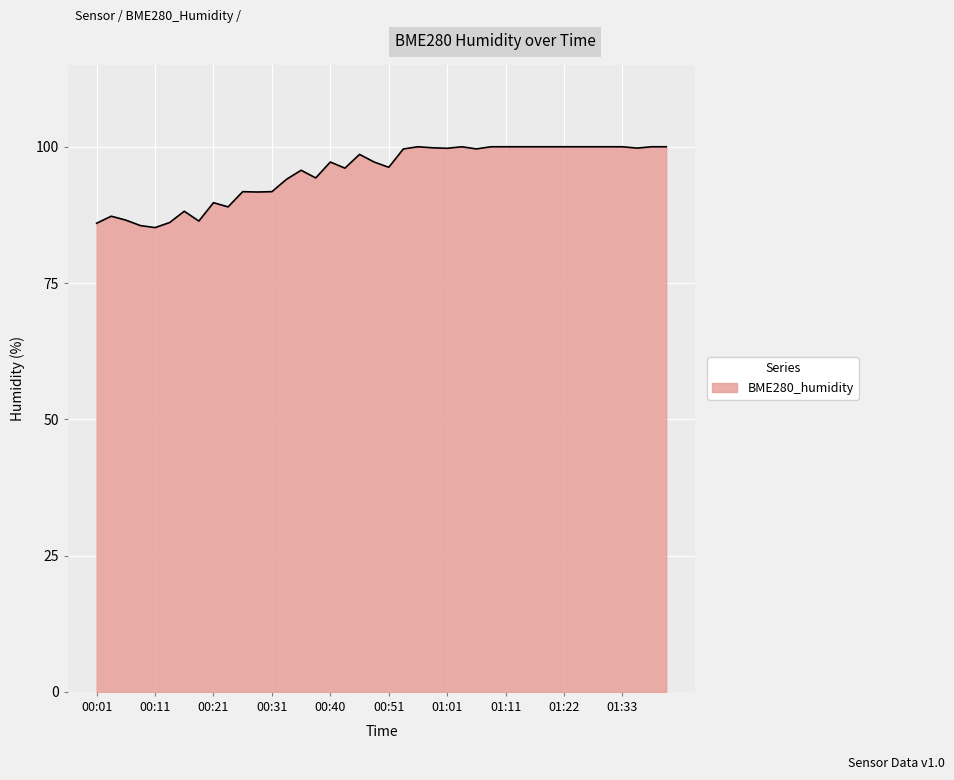

What is the minimum value shown in the chart?

85.2